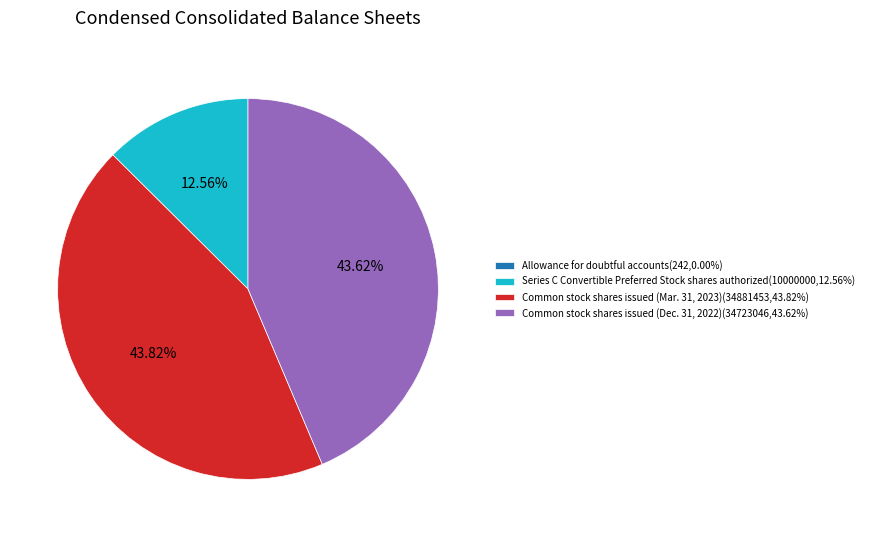

To the nearest percent, what portion does Common stock shares issued (Mar. 31, 2023) represent?

44%